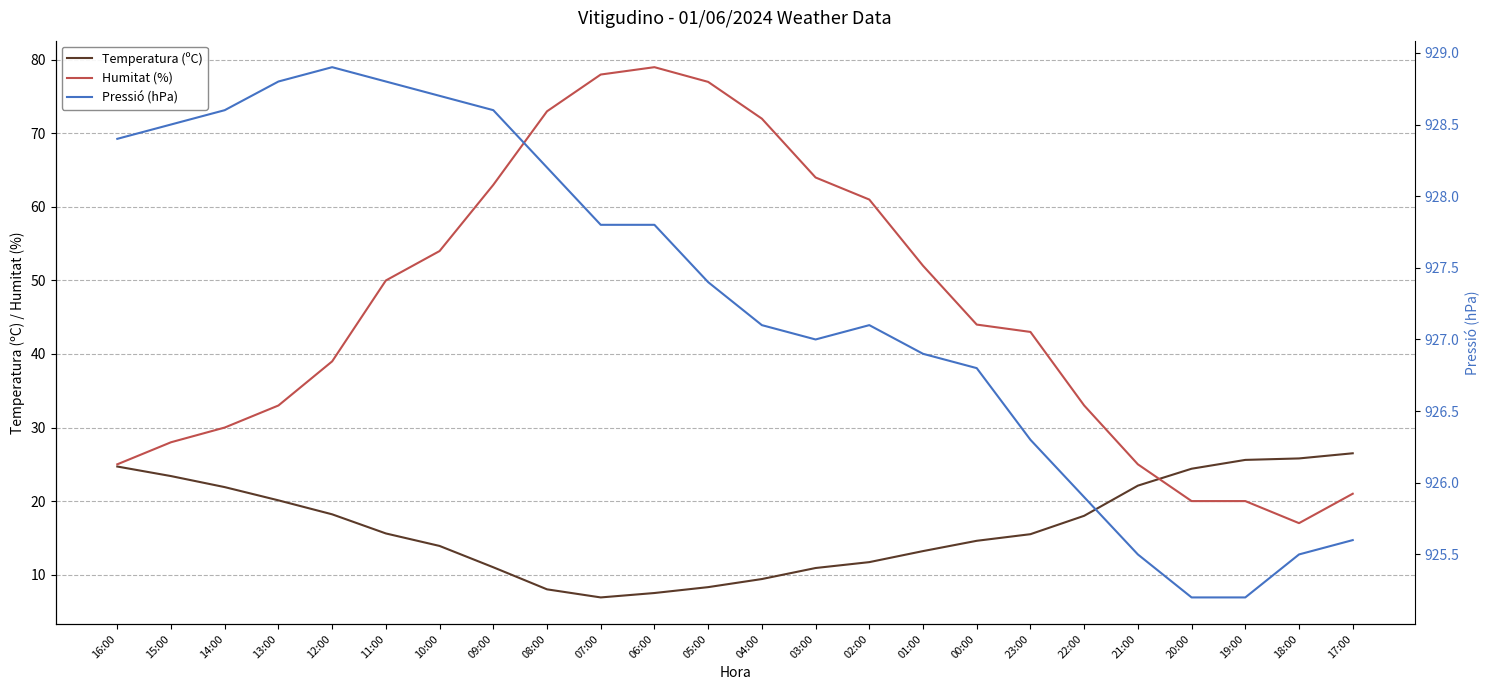

What is the maximum value shown in the chart?

928.9